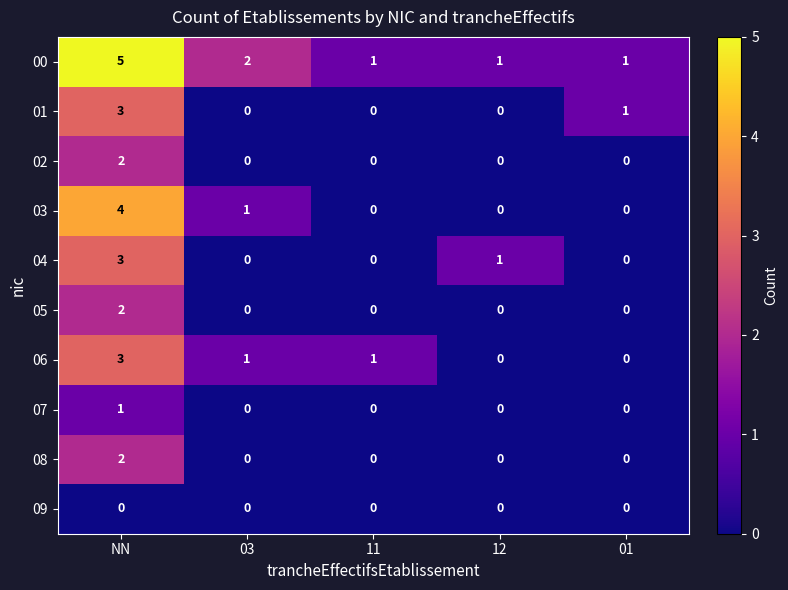

How many categories are shown in the chart?

5